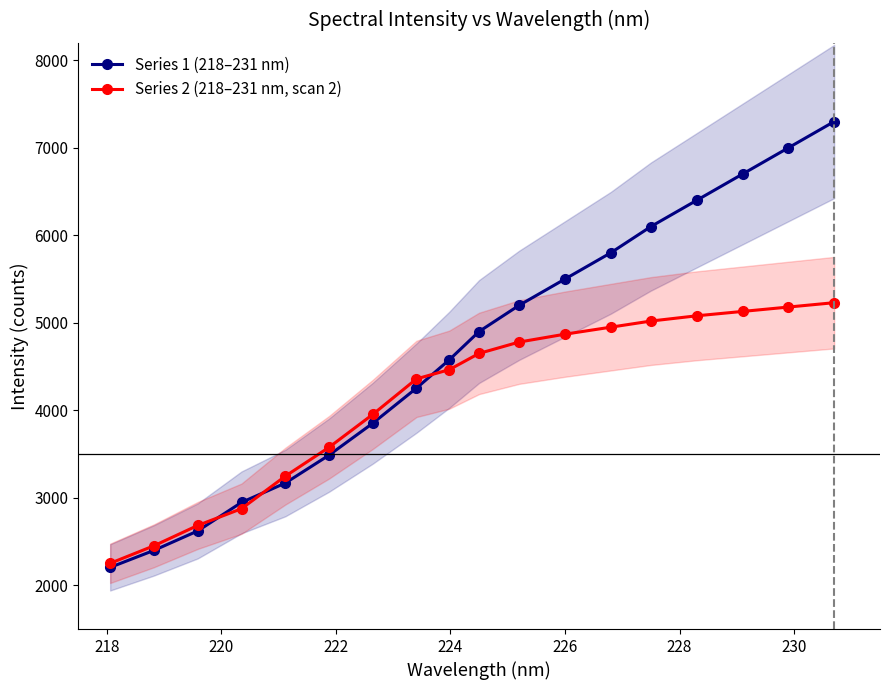

What is the maximum value shown in the chart?

7300.0